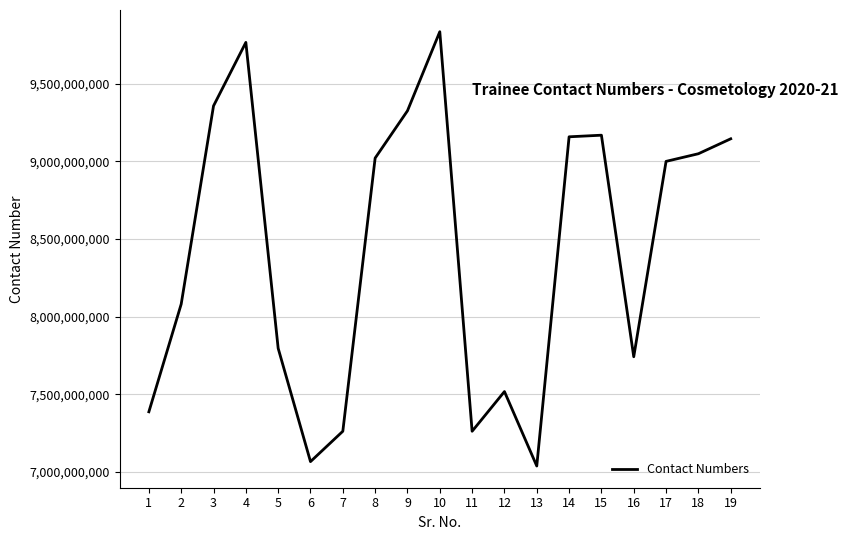

Count the number of data series in this chart.

1